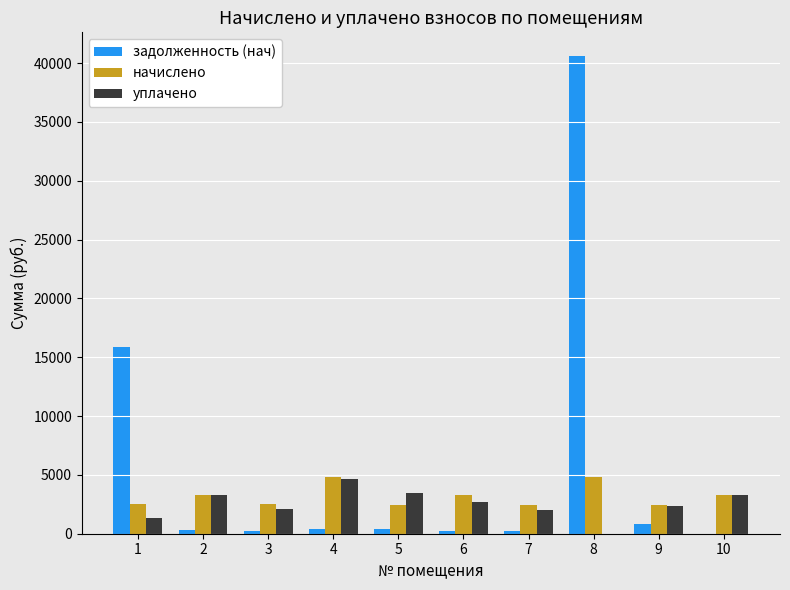

Between 2 and 8, which series saw the biggest shift?

задолженность (нач)